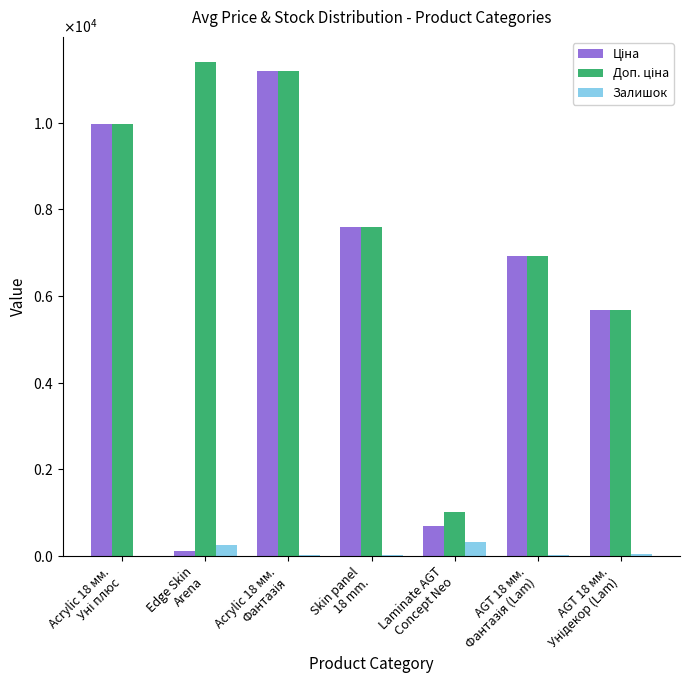

Are the bars grouped side by side (vs. stacked)?

Yes